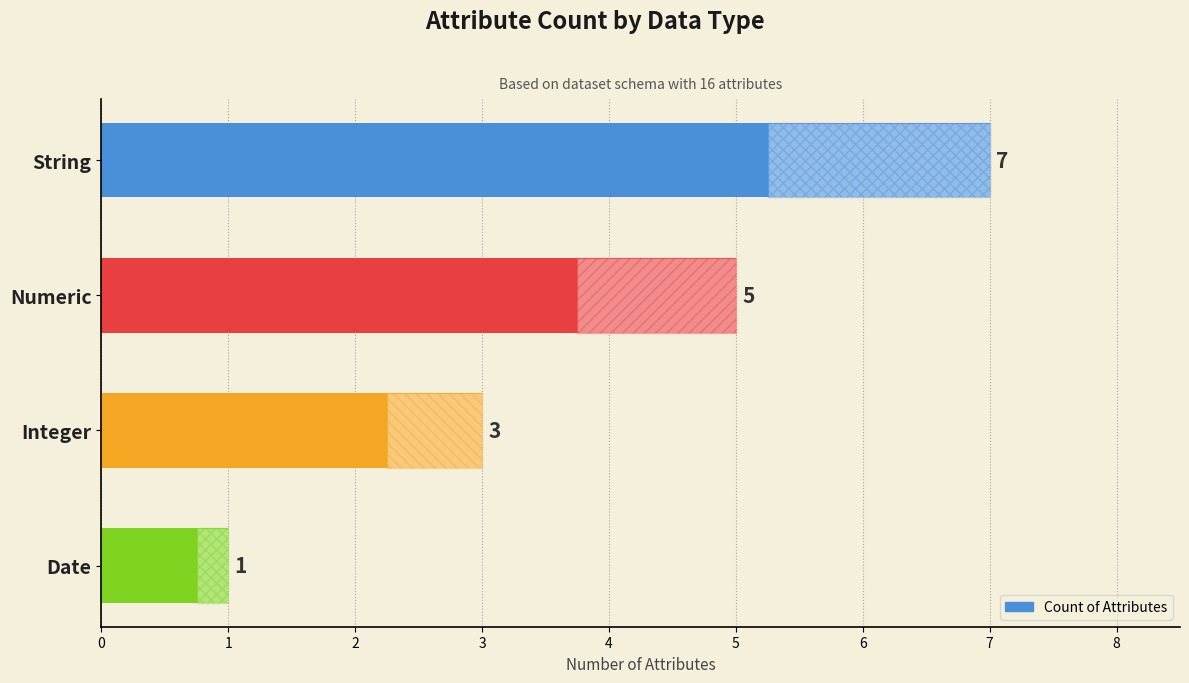

Reading left to right, extract all data points from this chart.

7	5	3	1